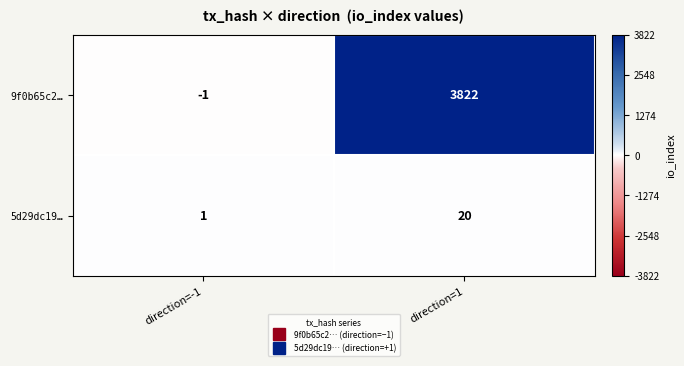

Reading left to right, what are all the values shown in this chart?

9f0b65c2…: direction=-1=-1	direction=1=3822
5d29dc19…: direction=-1=1	direction=1=20